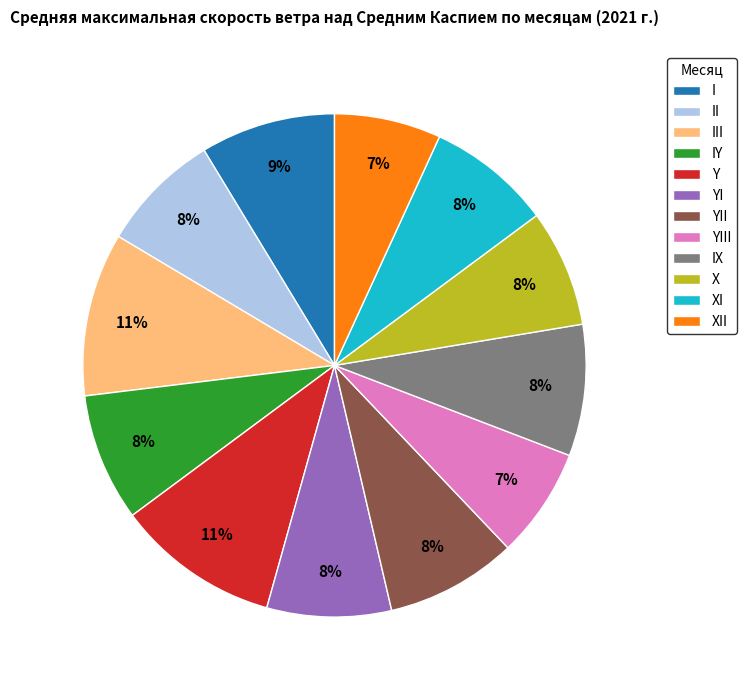

Combined, do YII and Y account for over 50%?

No